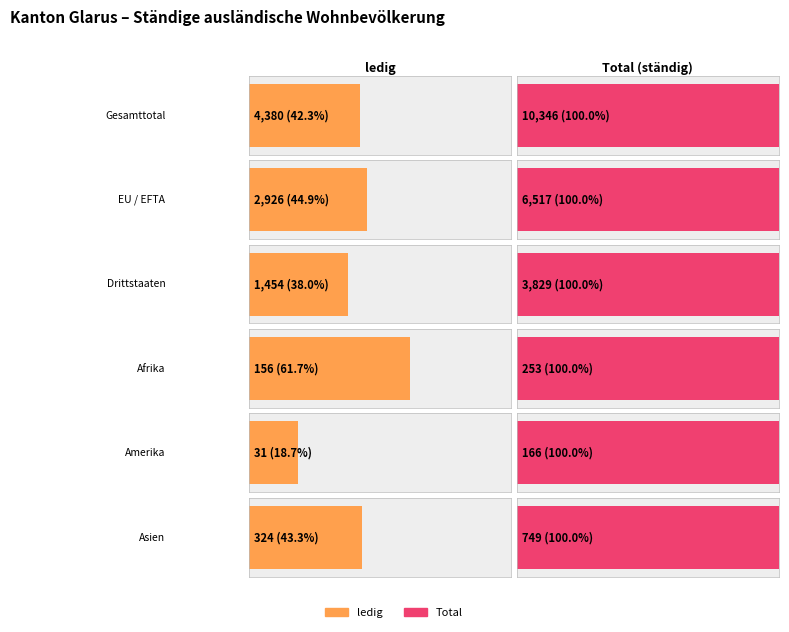

What is the smallest value displayed?

31